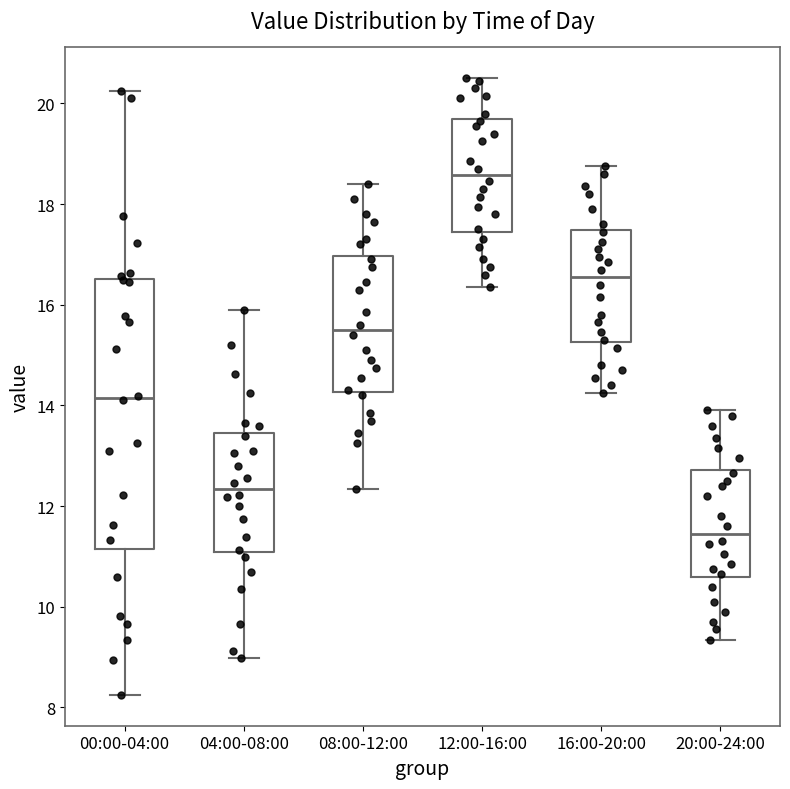

Which box has the lowest median line?

20:00-24:00